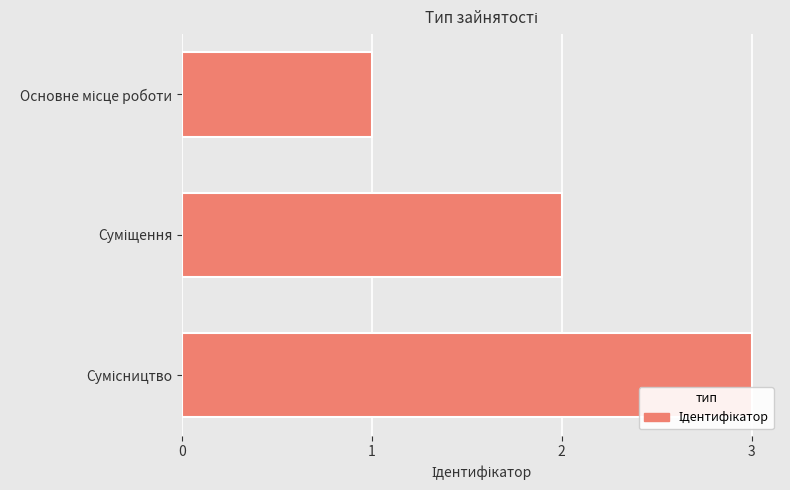

What is the greatest value displayed?

3